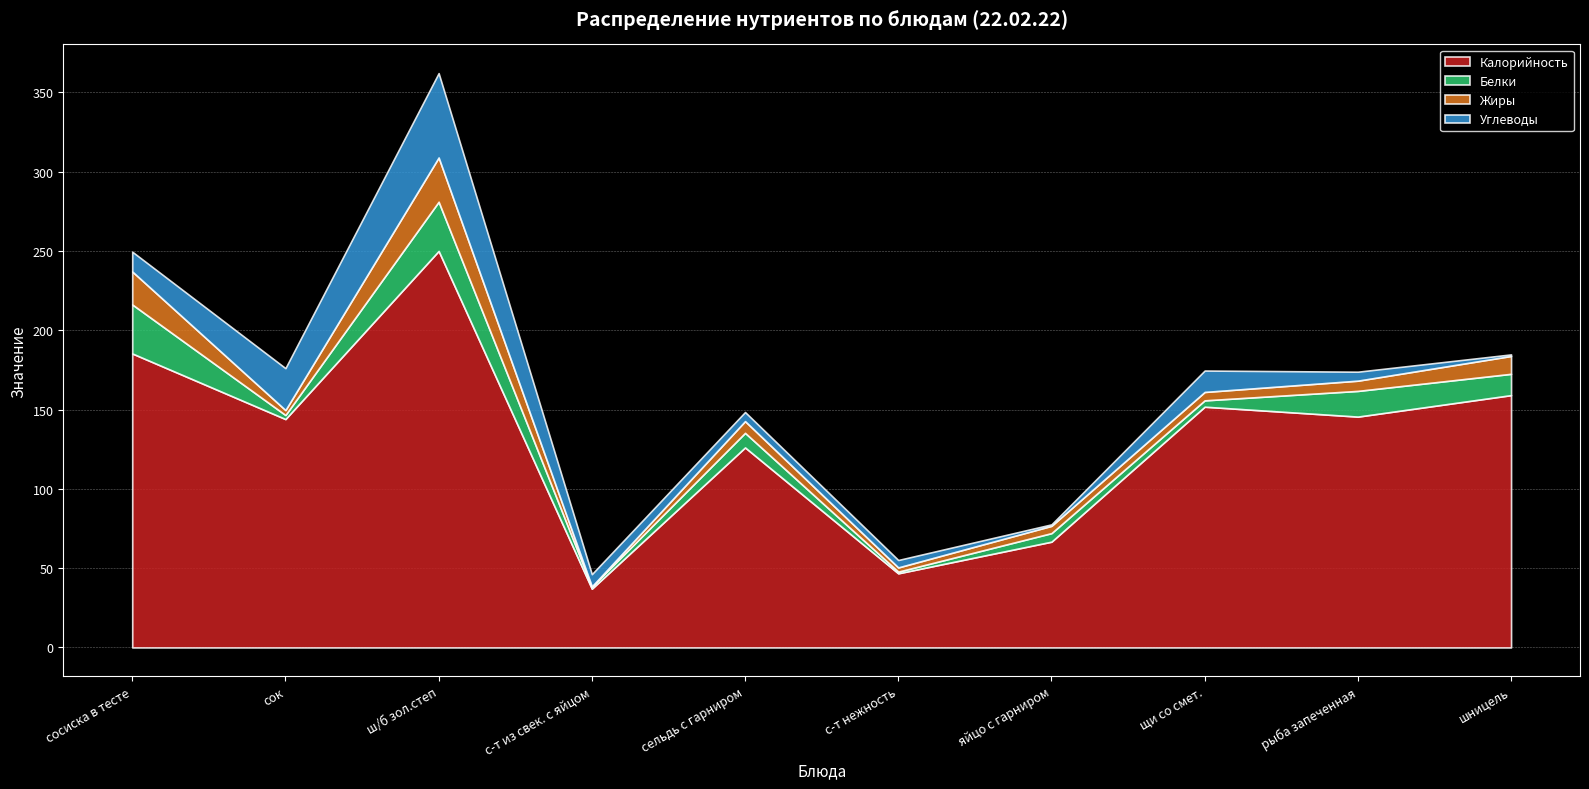

How many data points in Жиры are less than 6?

5